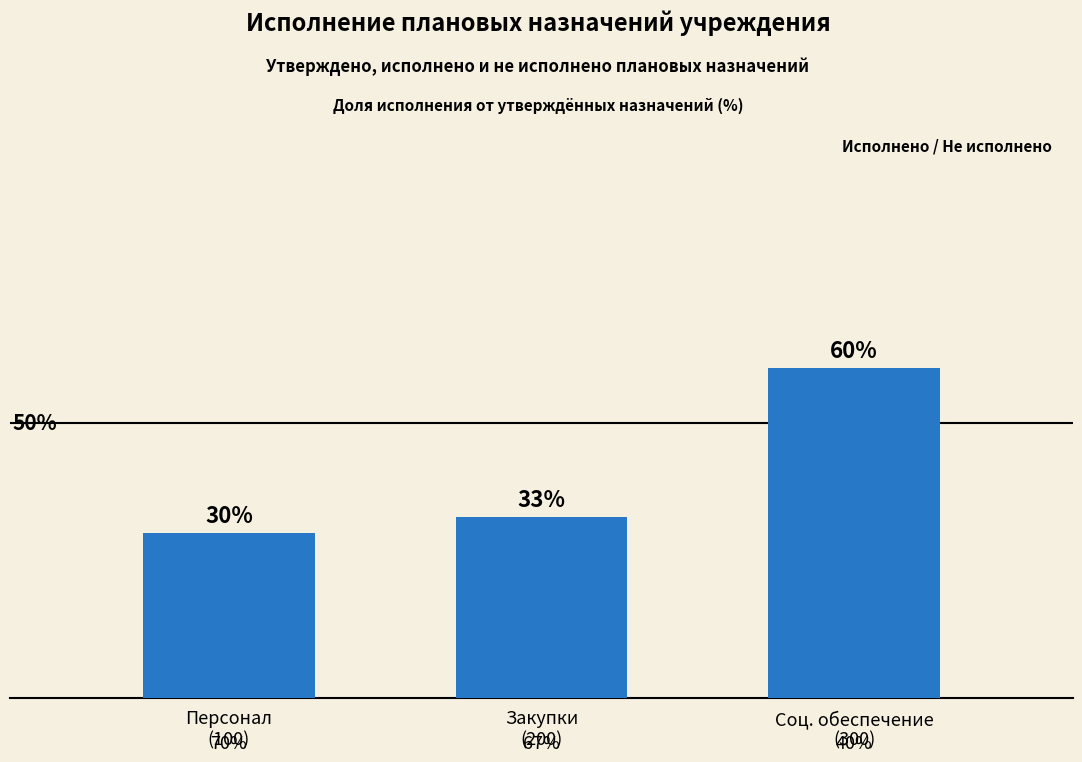

What is the smallest value displayed?

30